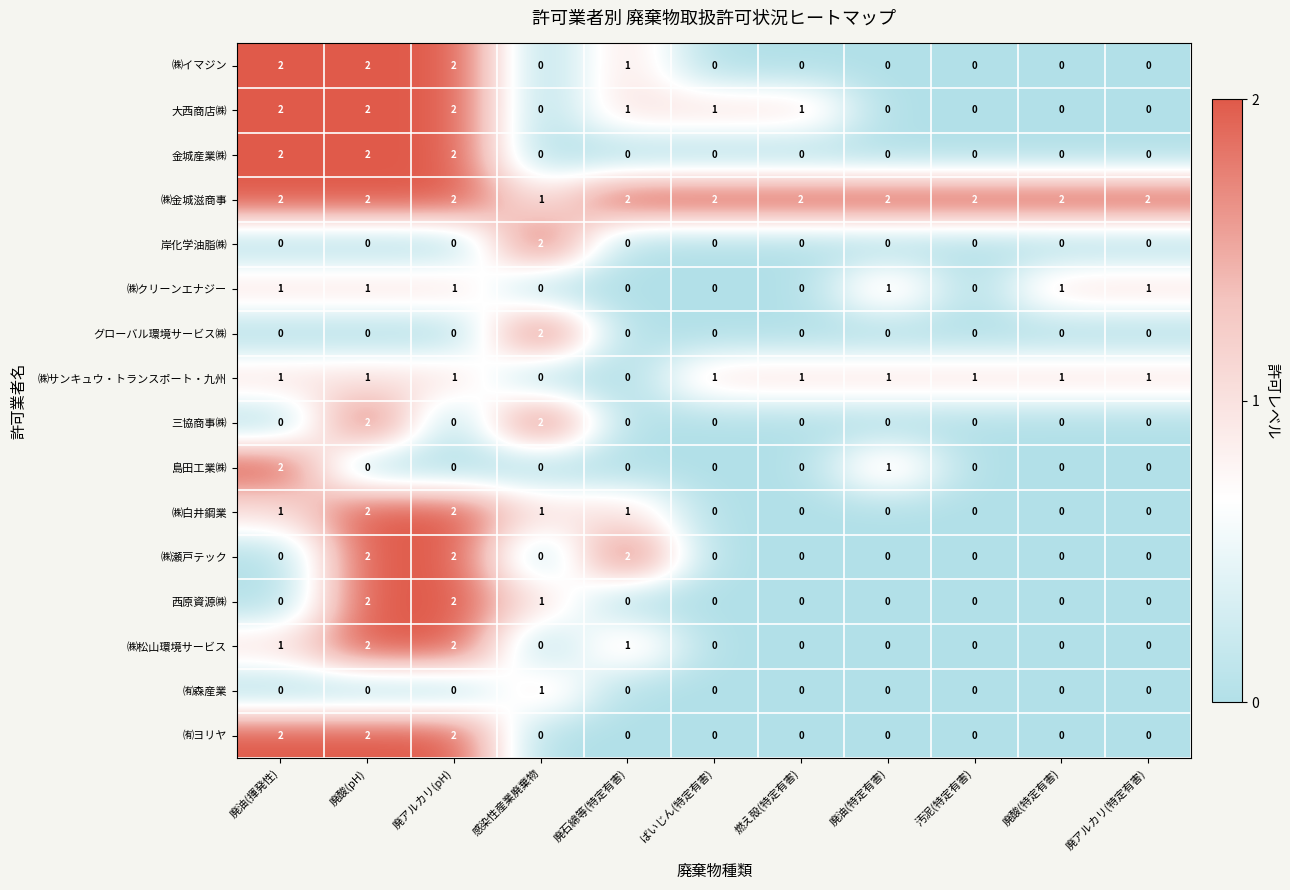

What is the sum of all ㈱松山環境サービス values?

6